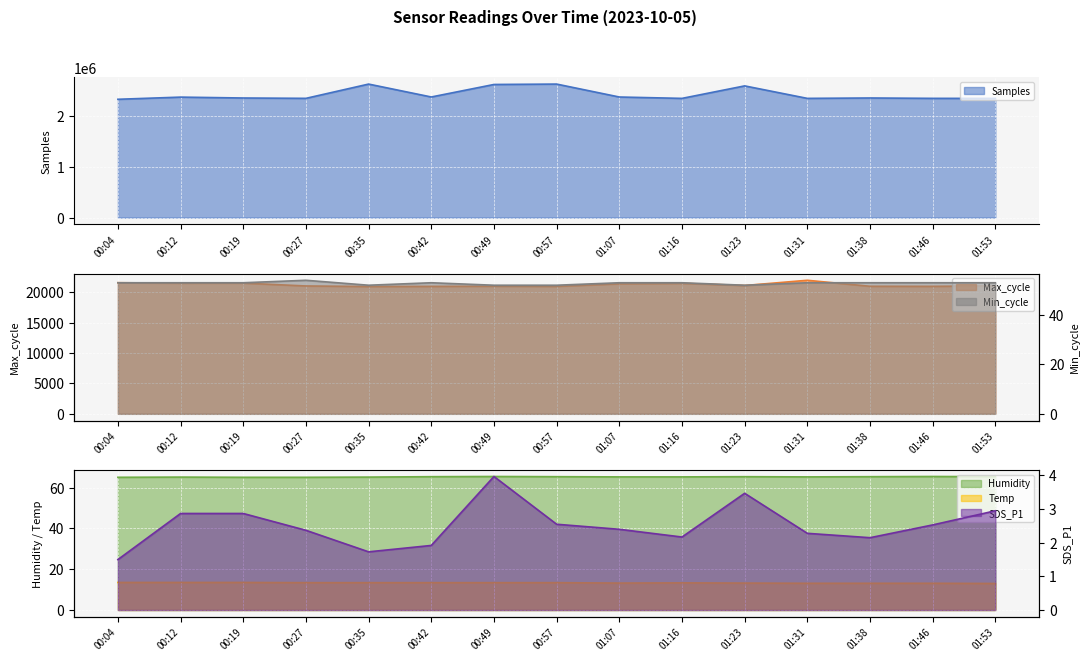

What are all the series names shown in the legend?

Samples, Max_cycle, Min_cycle, Humidity, Temp, SDS_P1